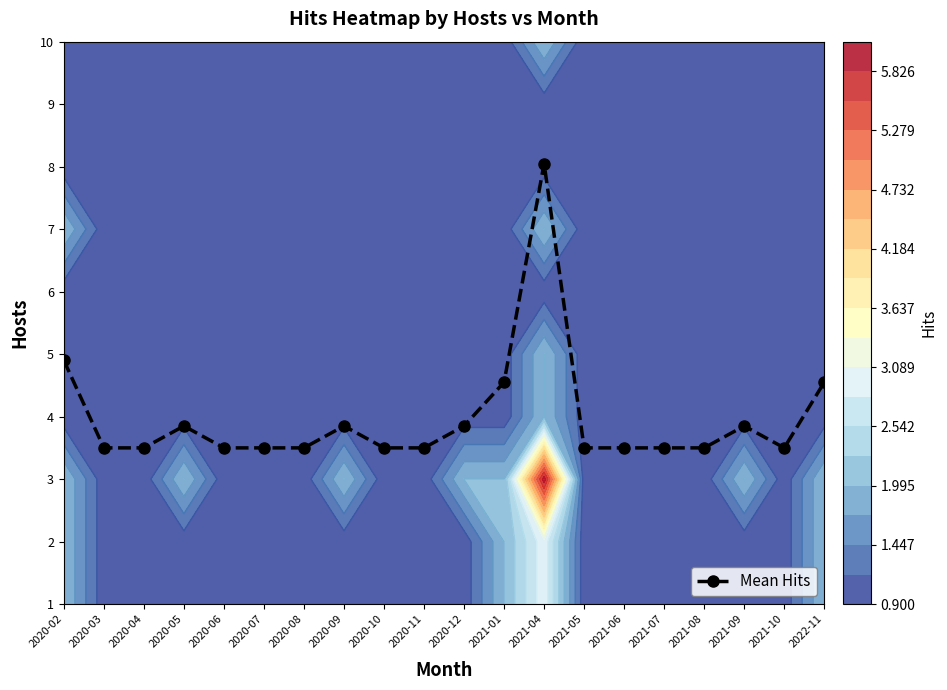

Reading left to right, transcribe all the data shown in this chart.

4.9	3.5	3.5	3.9	3.5	3.5	3.5	3.9	3.5	3.5	3.9	4.5	8.0	3.5	3.5	3.5	3.5	3.9	3.5	4.5